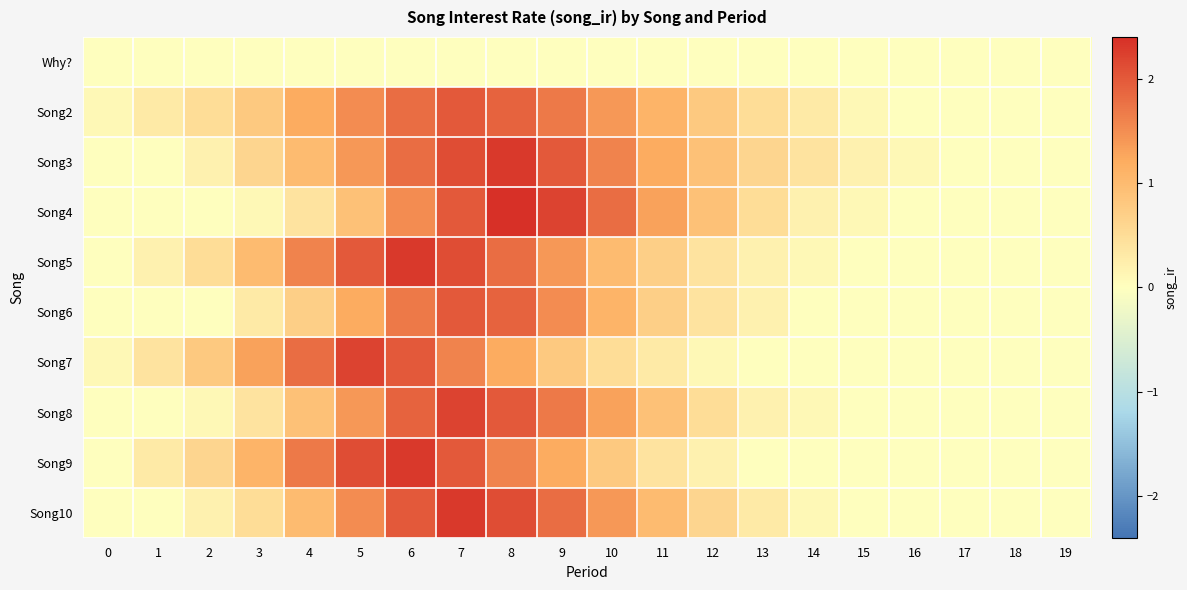

Count the number of categories in the chart.

20